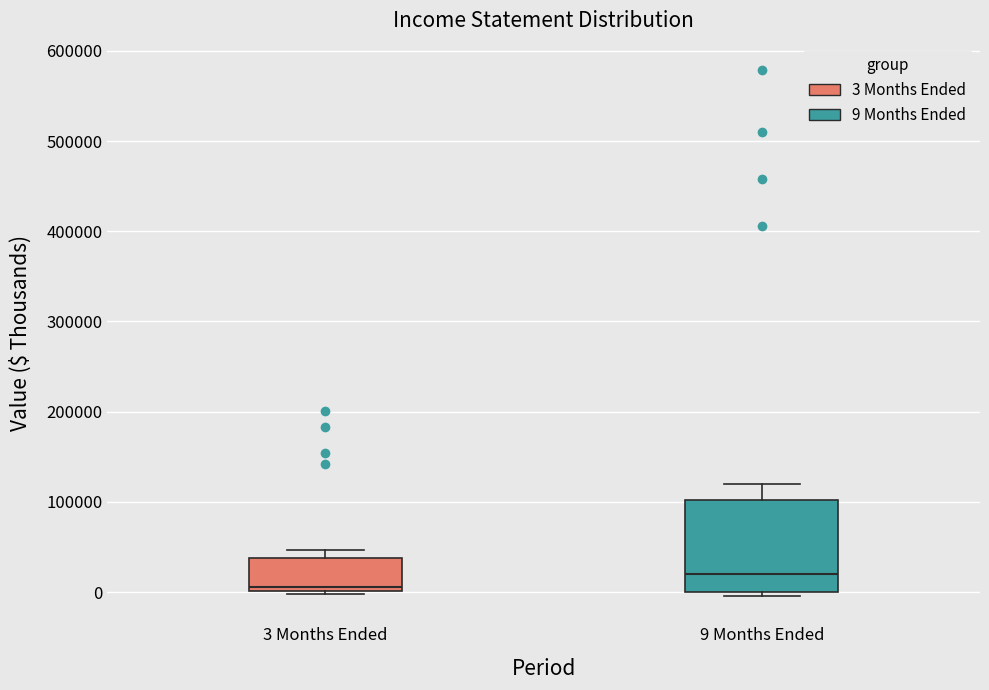

Comparing the boxes themselves (not the whiskers), which one is the tallest?

9 Months Ended